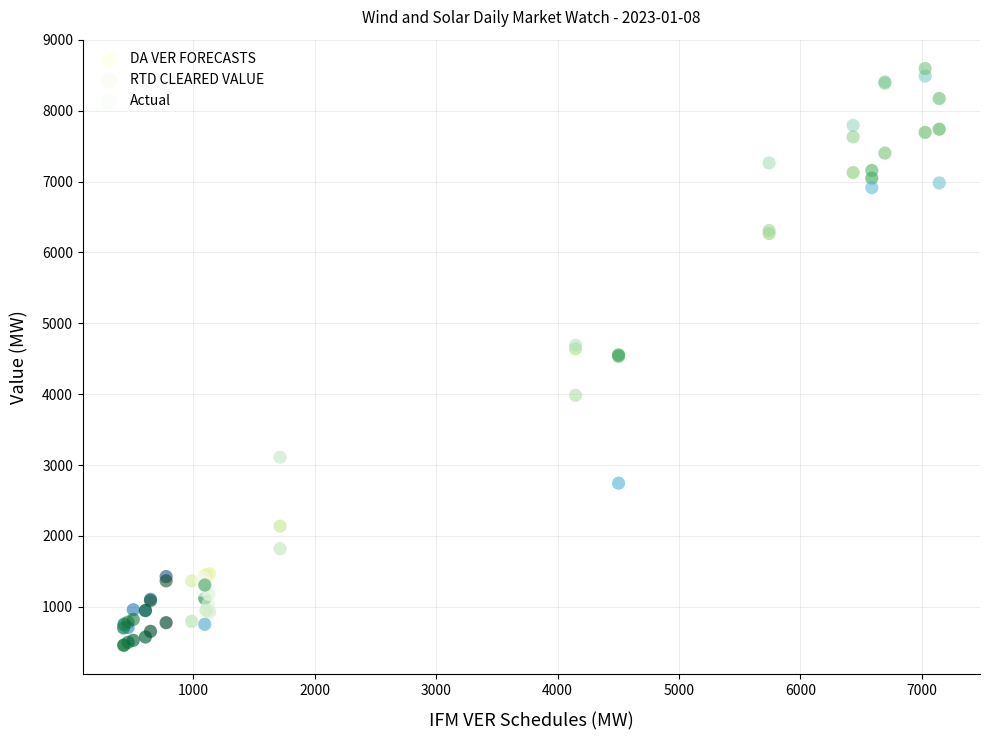

In the DA VER FORECASTS series, what Y value is closest to 4097?

4554.5